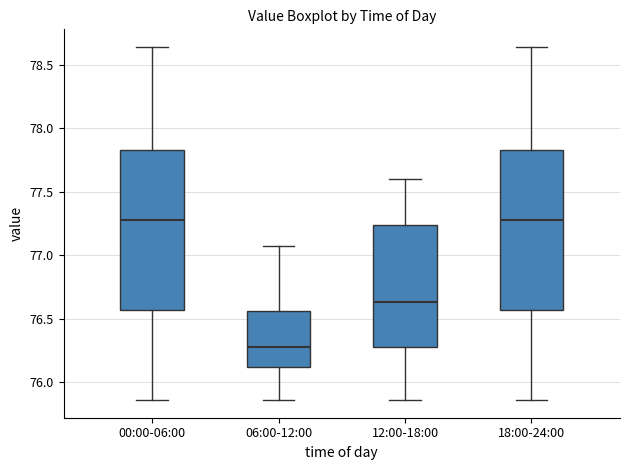

Which box's median line is the lowest?

06:00-12:00